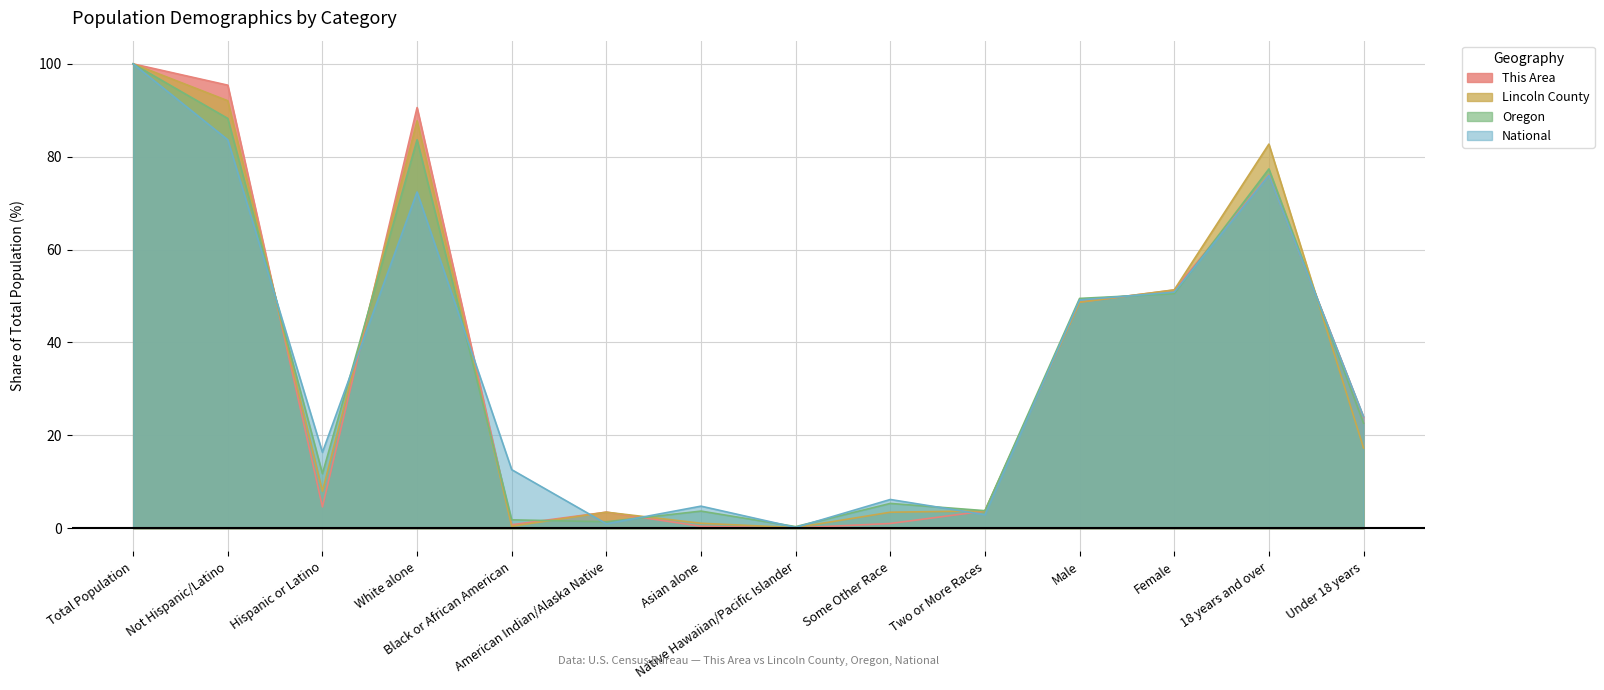

What is the difference between the National values at Male and Under 18 years?

25.1